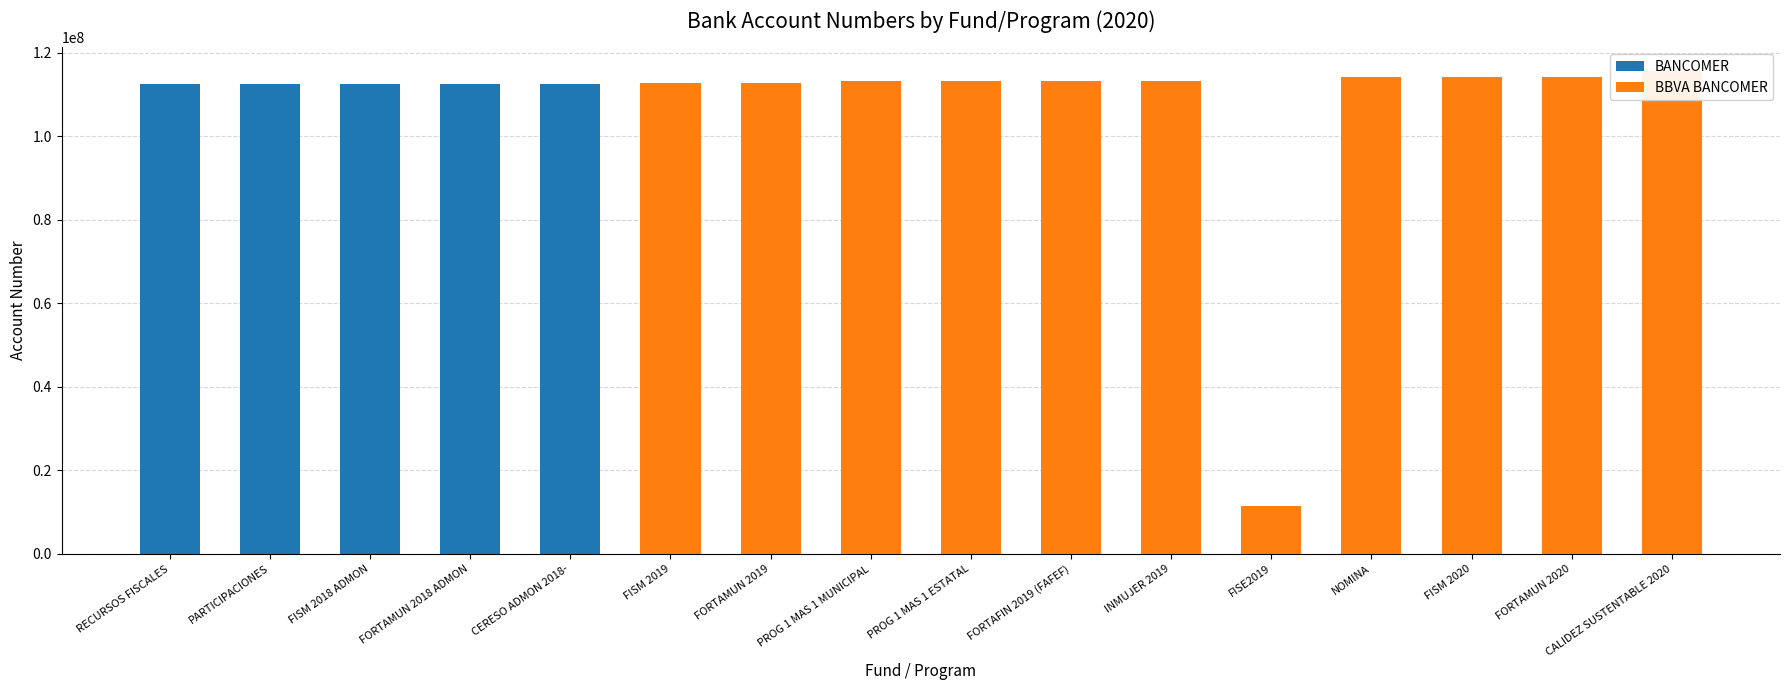

Reading left to right, list all the values displayed in this chart.

BANCOMER: 112399172	112399091	112399199	112399229	112420783	0	0	0	0	0	0	0	0	0	0	0
BBVA BANCOMER: 0	0	0	0	0	112731053	112731118	113114597	113114538	113202178	113285332	11371749	114134206	114191277	114191218	115555809